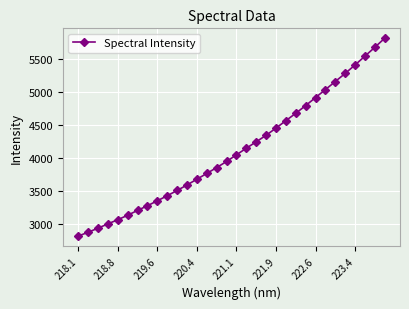

What is the value of the 26th point from the left?

5033.5